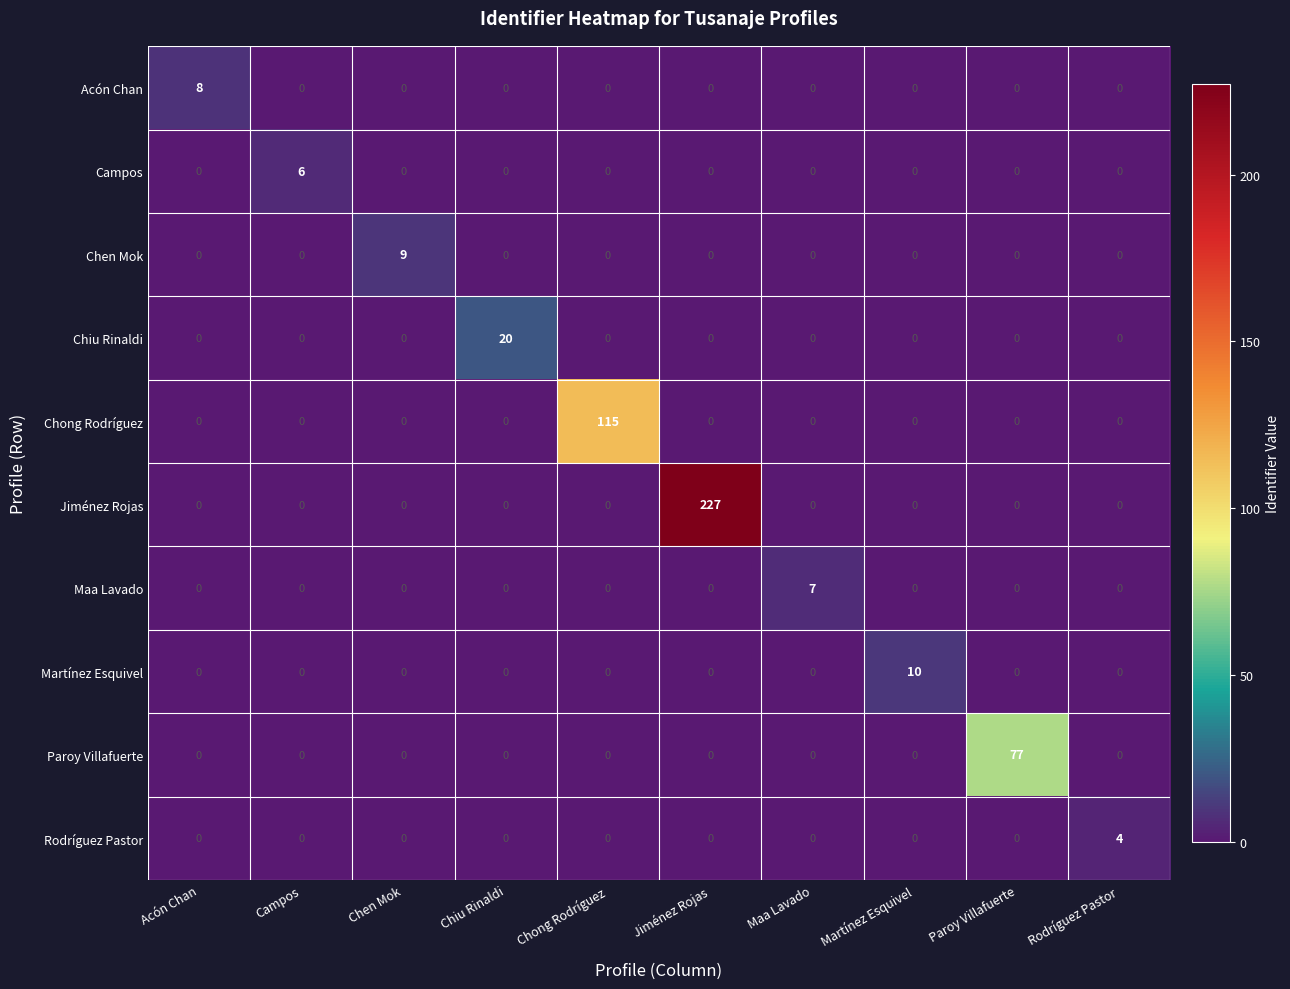

What is the total value across all series at Acón Chan?

8